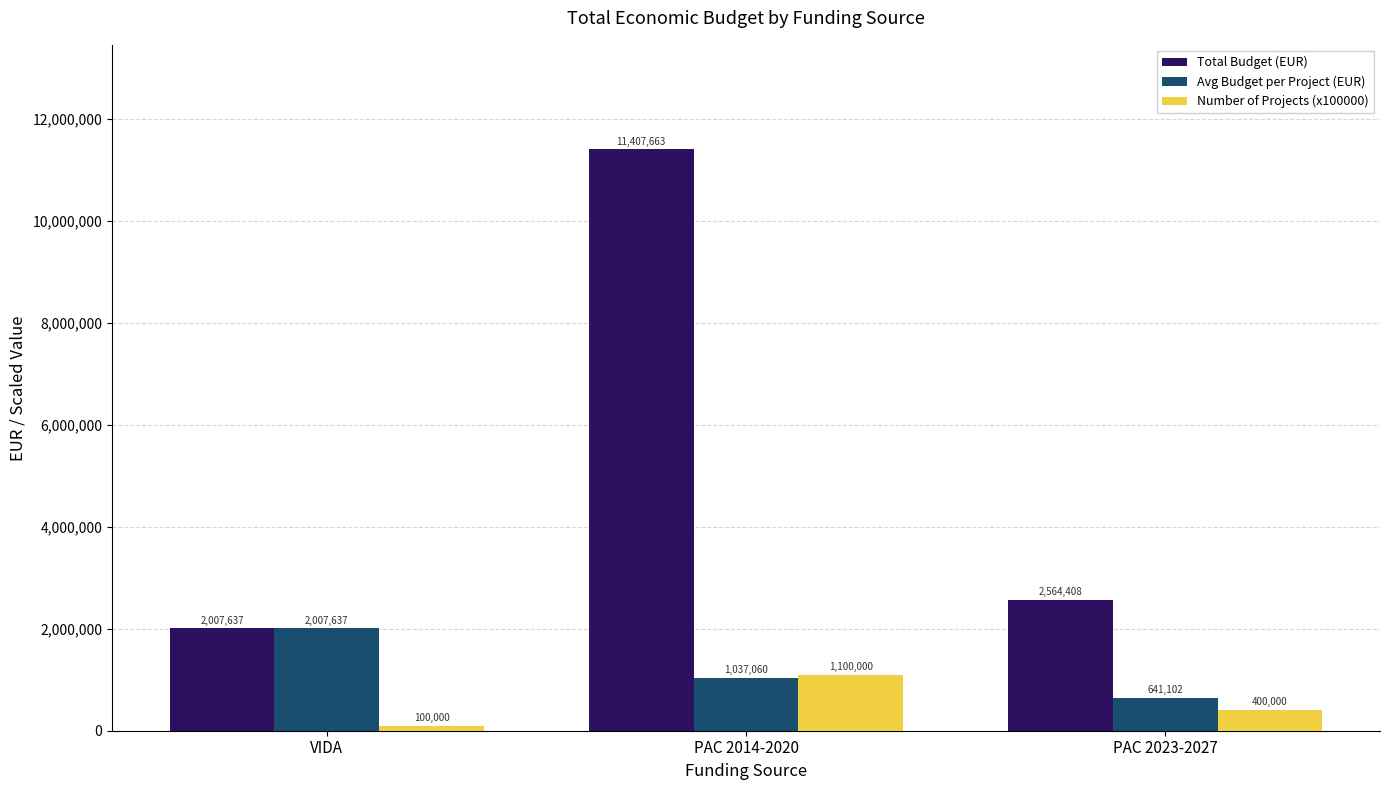

How many bars are there in each group?

3